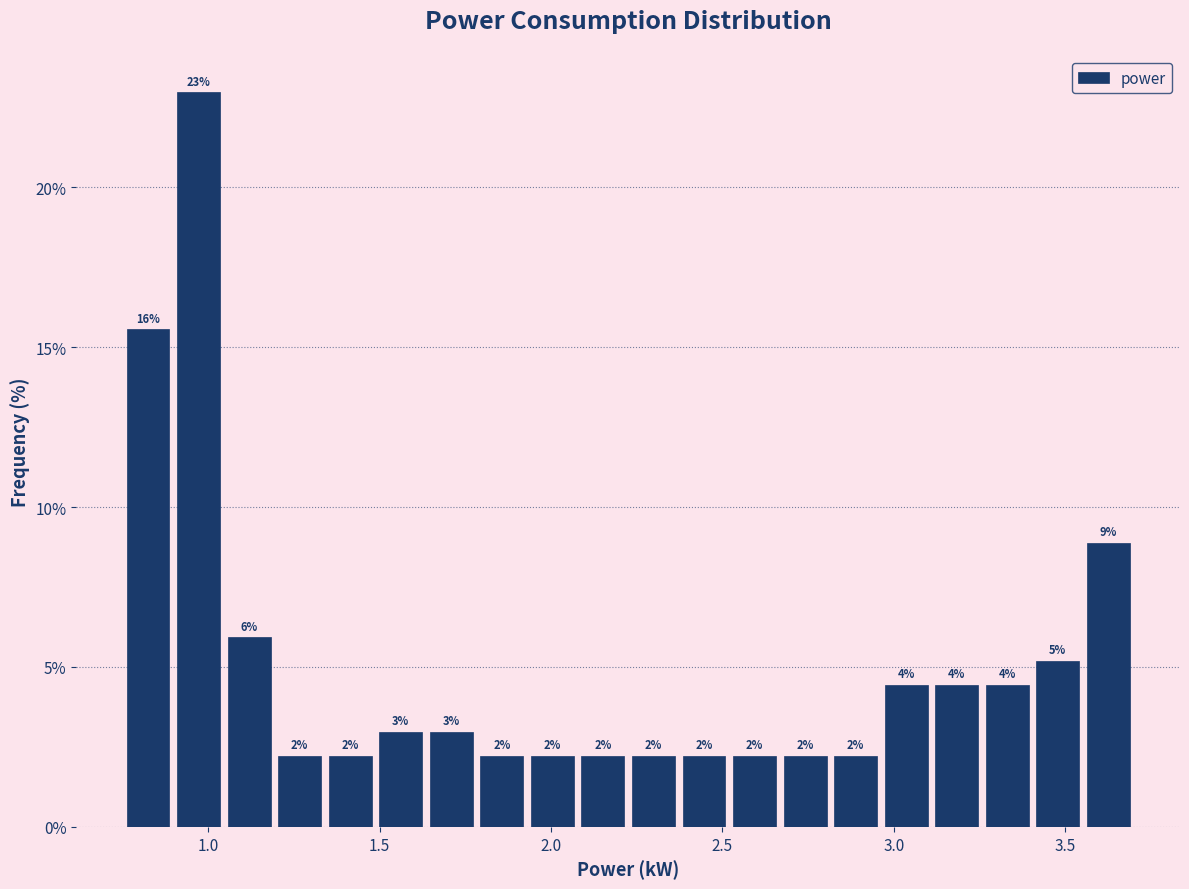

Around what value on the x-axis is the tallest bar? Give the approximate position of its centre, as read against the axis.

0.95